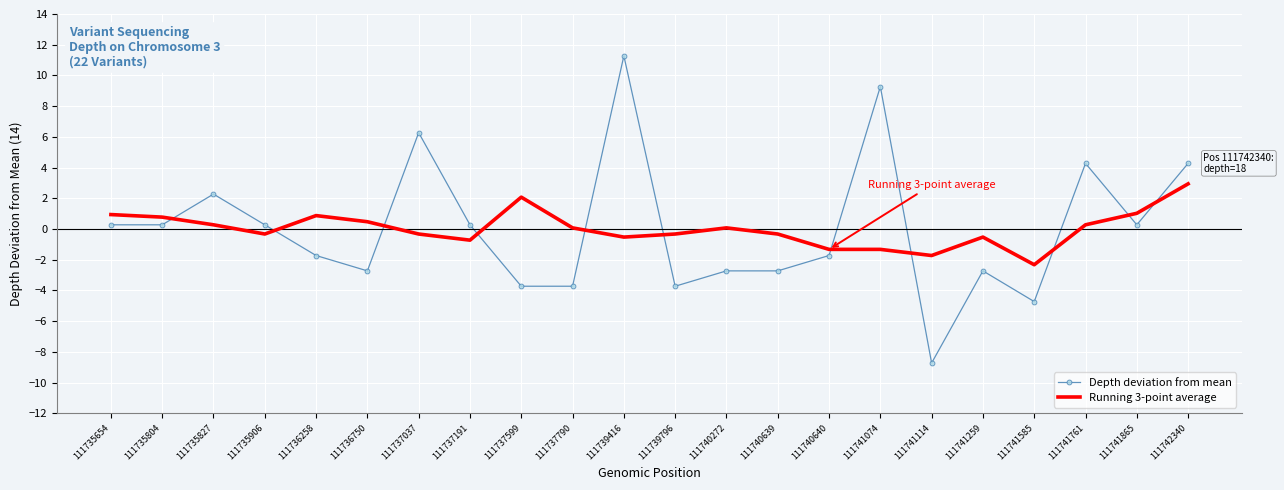

Which series ends up on top after the final intersection of Running 3-point average and Depth deviation from mean?

Depth deviation from mean